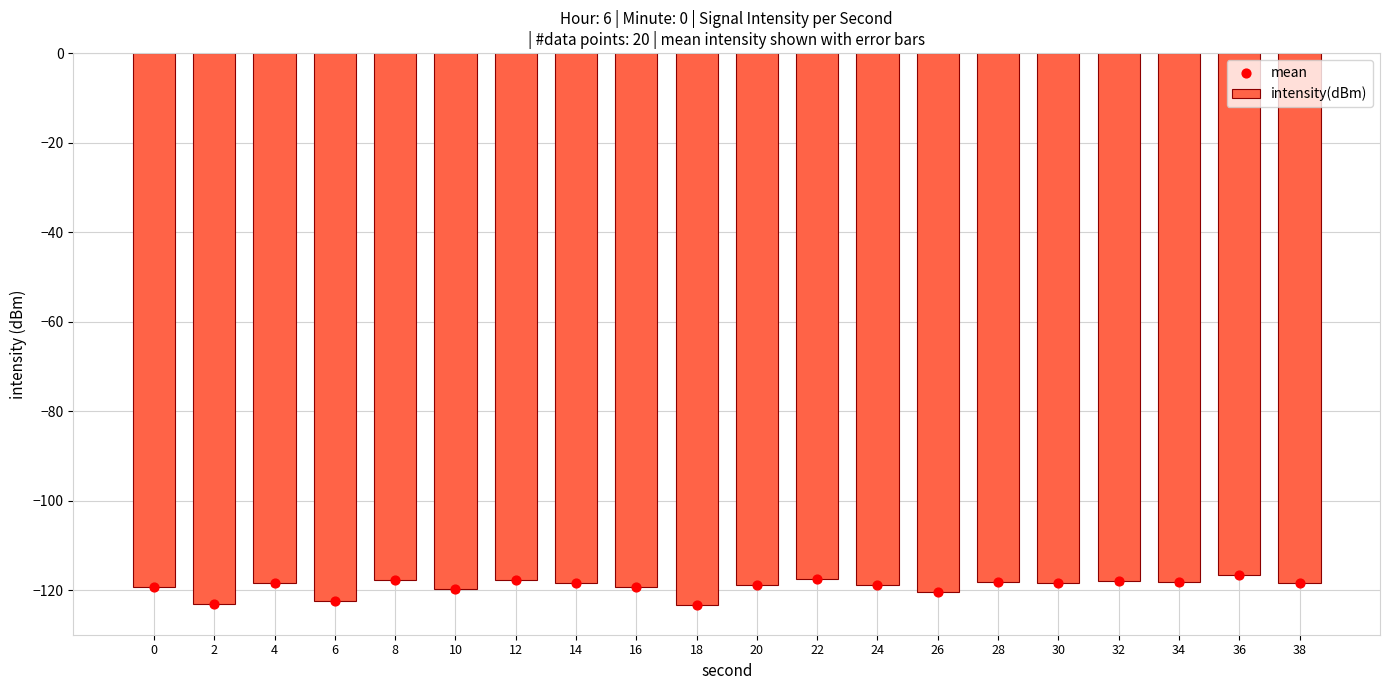

Which series contains the highest Y value?

intensity(dBm)